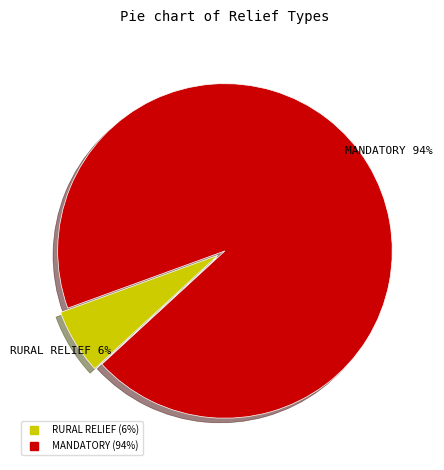

To the nearest percent, what percentage of the pie is MANDATORY?

94%